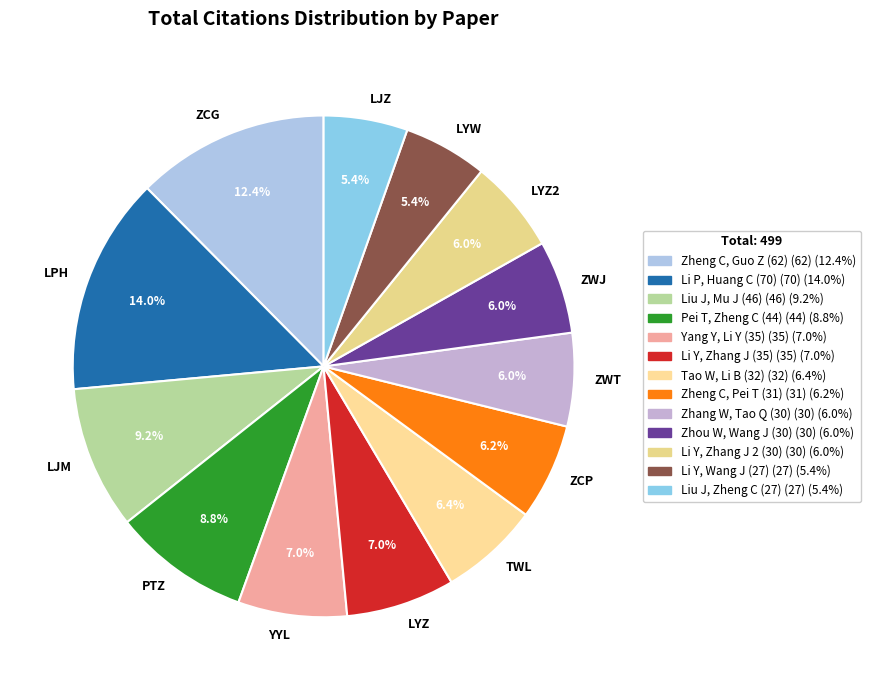

Does YYL account for over 50% of the chart?

No